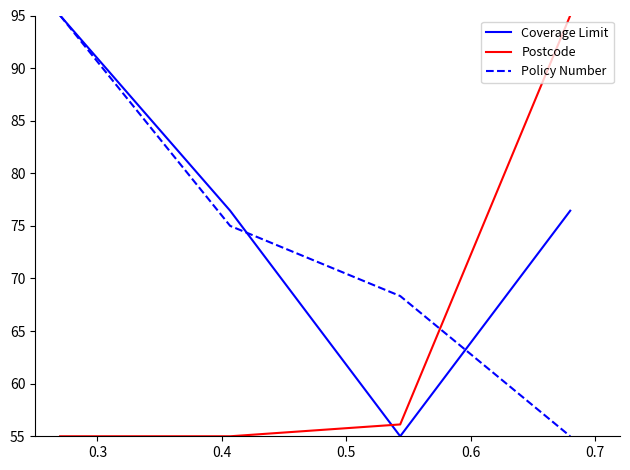

Rank the series by their average value, from highest to lowest.

Coverage Limit, Policy Number, Postcode